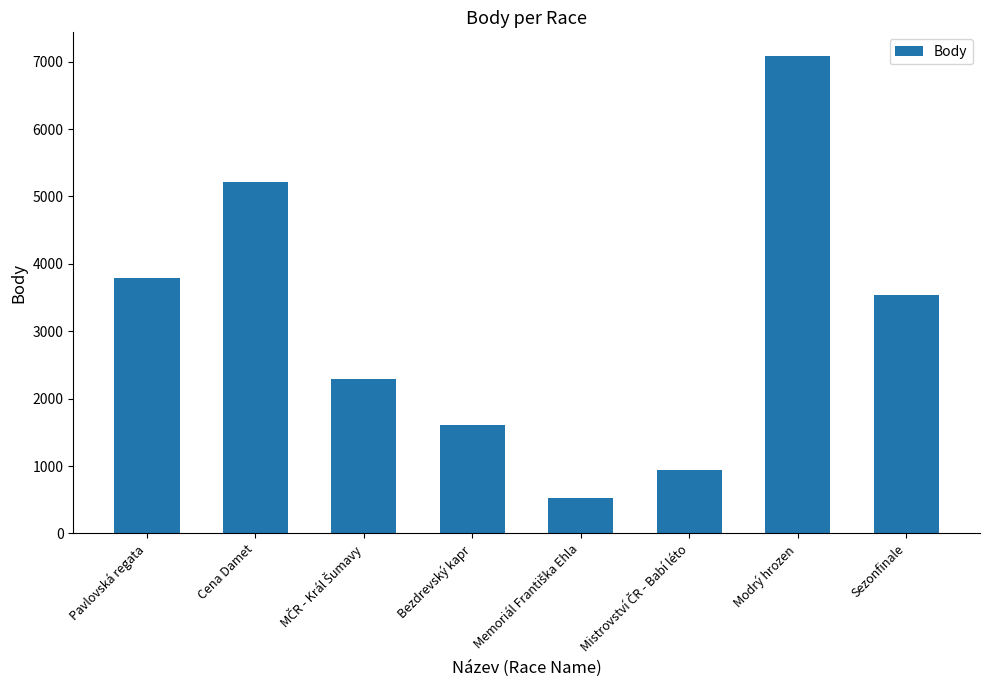

What is the difference between the maximum and minimum values?

6554